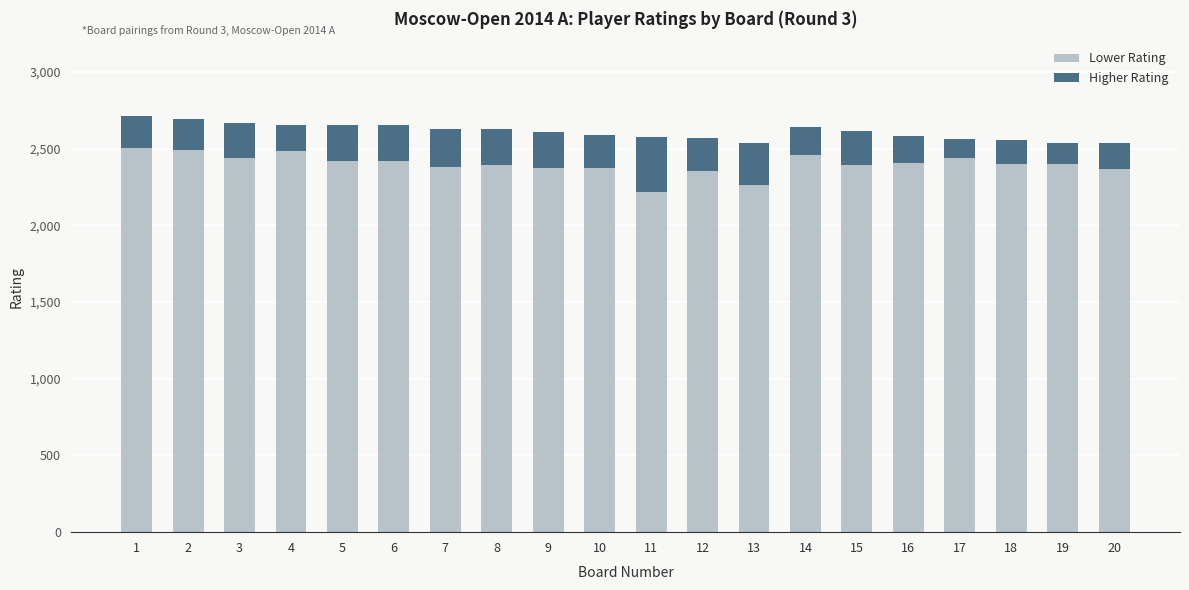

The value of Lower Rating at 5 is 2421. True or false?

True